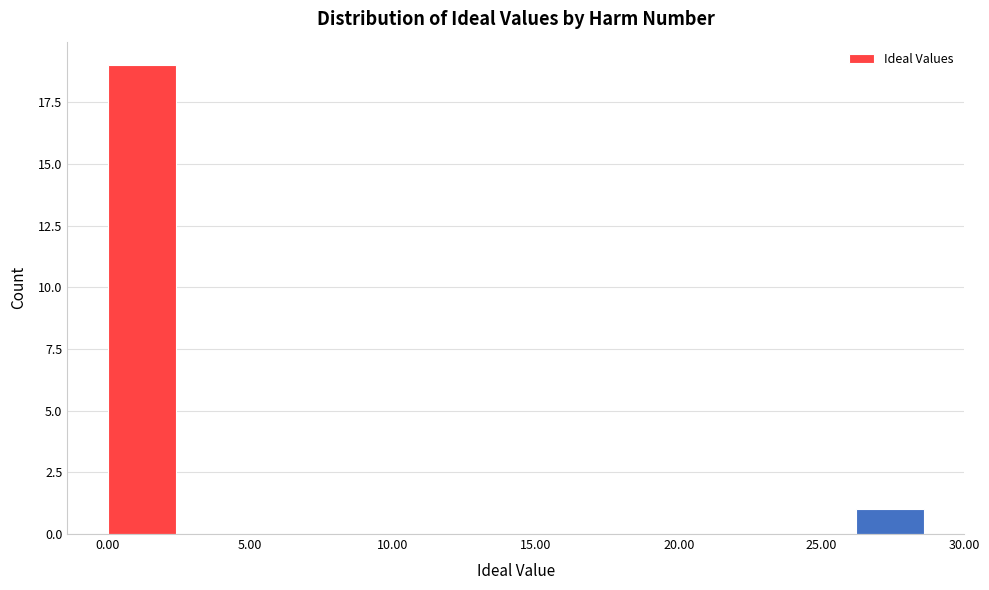

Reading left to right, transcribe this chart: for each bar, give the range it covers on the x-axis and its height. Neither the bar edges nor the heights are printed on the chart, so give them approximately, as read against the axes.

0.0 to 2.5: 19
2.5 to 5.0: 0
5.0 to 7.0: 0
7.0 to 9.5: 0
9.5 to 12.0: 0
12.0 to 14.5: 0
14.5 to 16.5: 0
16.5 to 19.0: 0
19.0 to 21.5: 0
21.5 to 24.0: 0
24.0 to 26.0: 0
26.0 to 28.5: 1